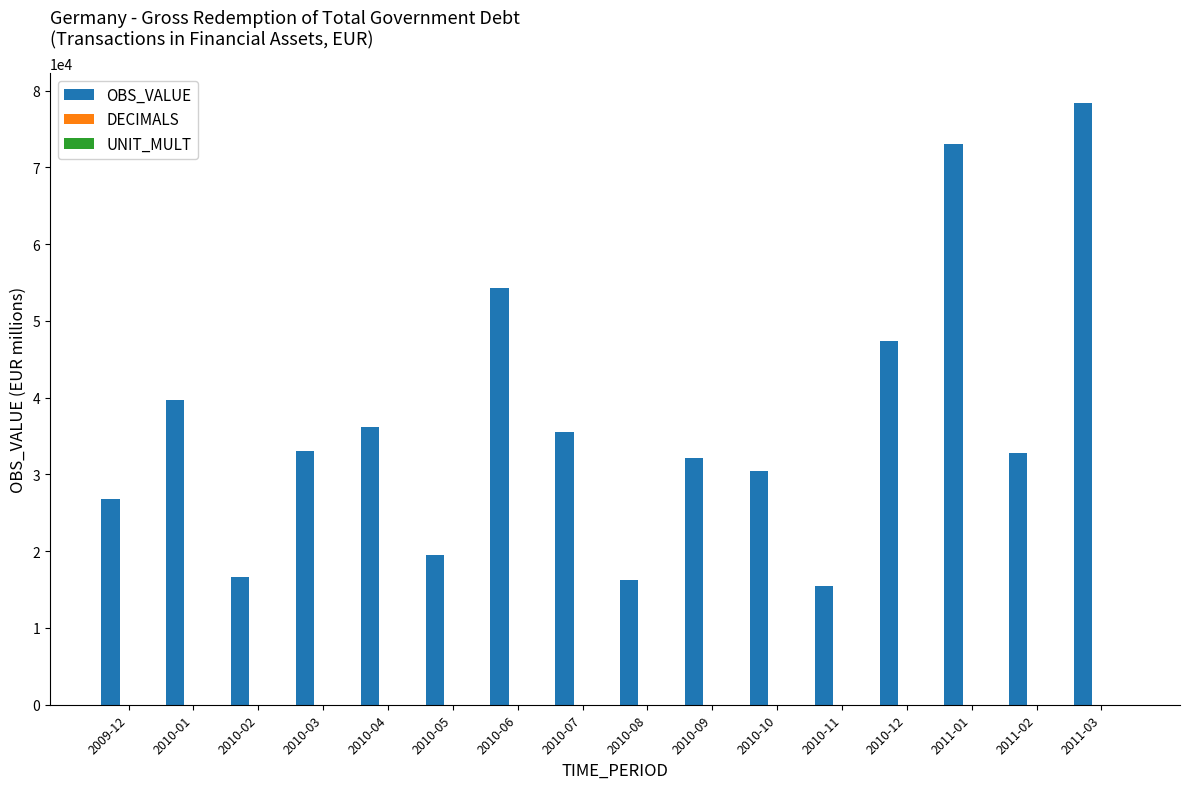

Which series has the widest spread of values?

OBS_VALUE